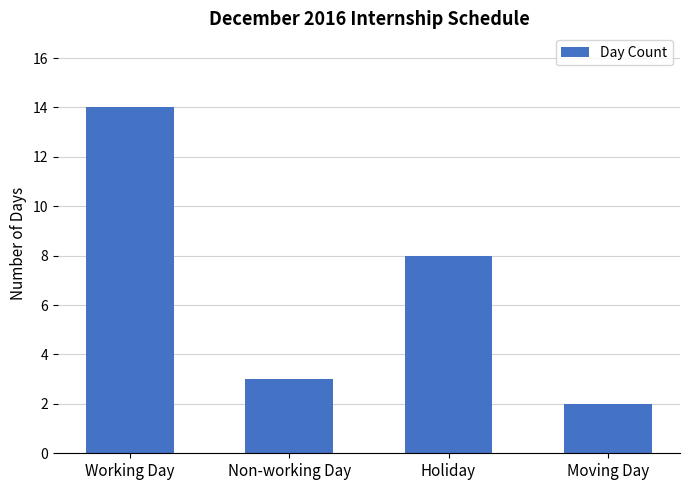

How many values are below 8?

2